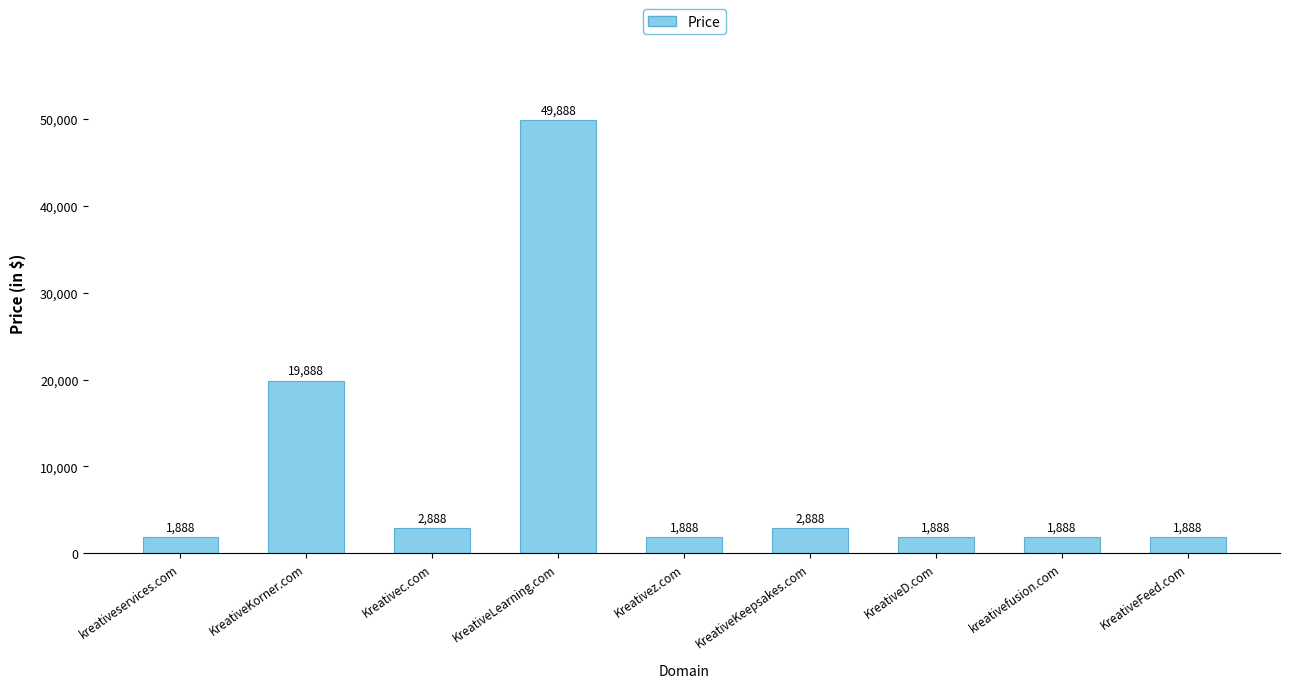

Between Kreativez.com and KreativeLearning.com, which is larger?

KreativeLearning.com